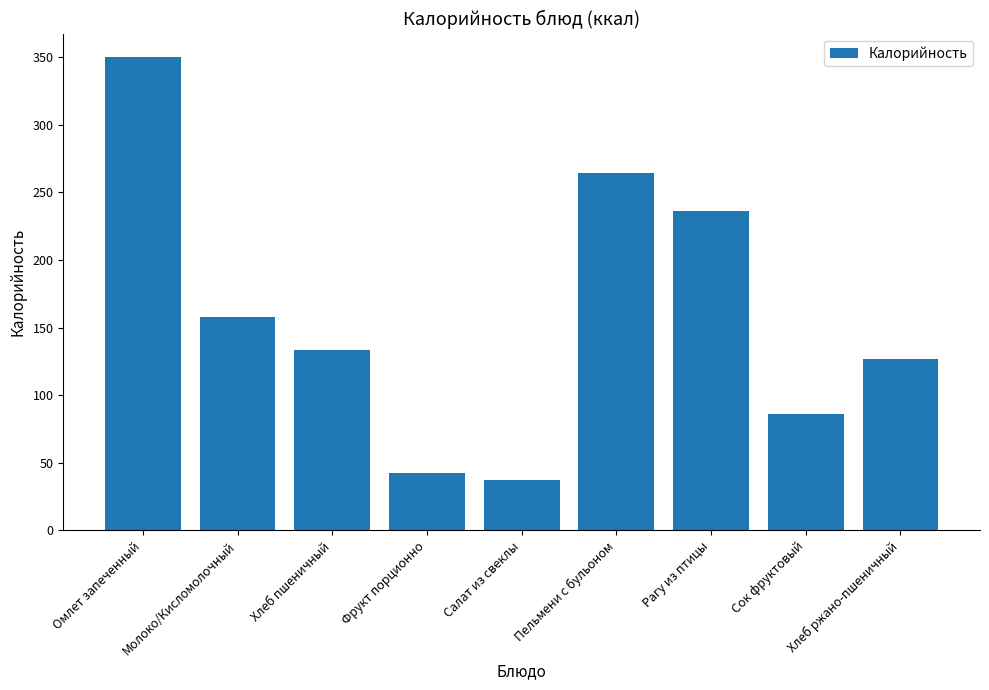

What is the minimum value shown in the chart?

37.4